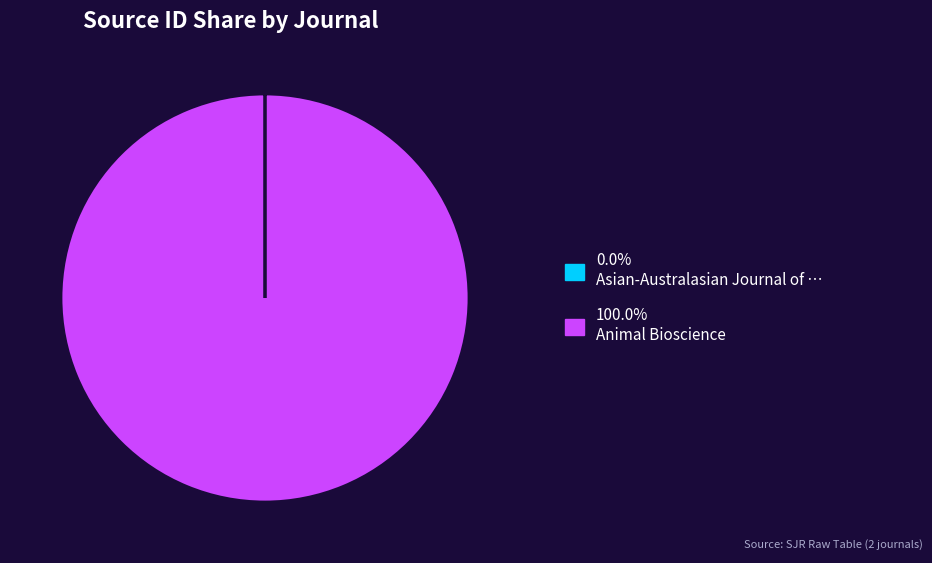

Is there a majority slice in this chart?

Yes